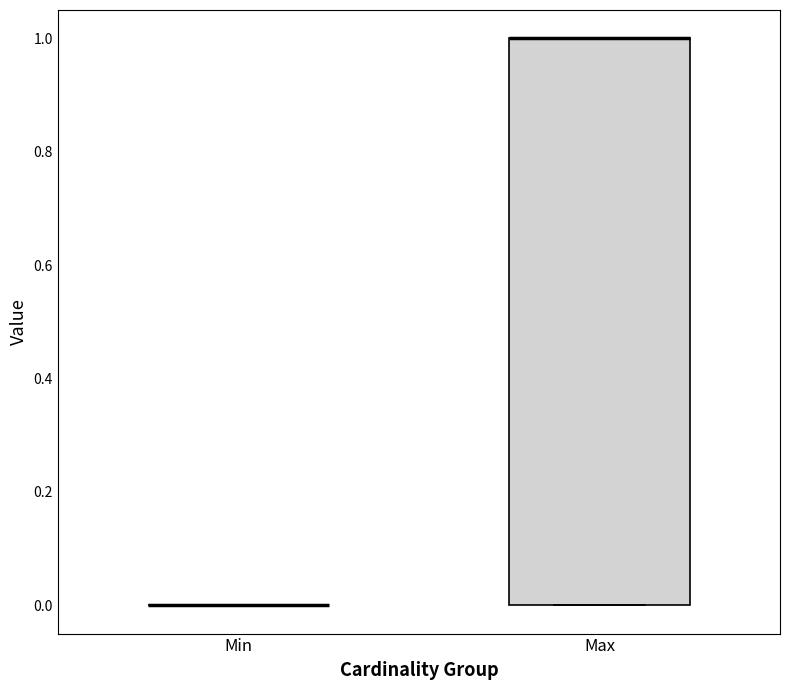

Where is the upper edge of the box for Max on the y-axis? The values are not printed on the chart, so give them approximately, as read against the axis.

1